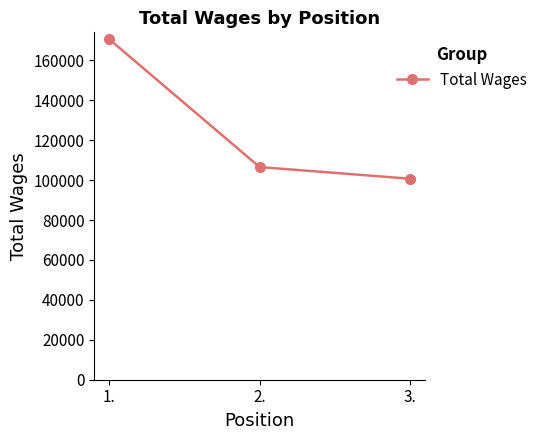

At which label is the value closest to 135601?

2.